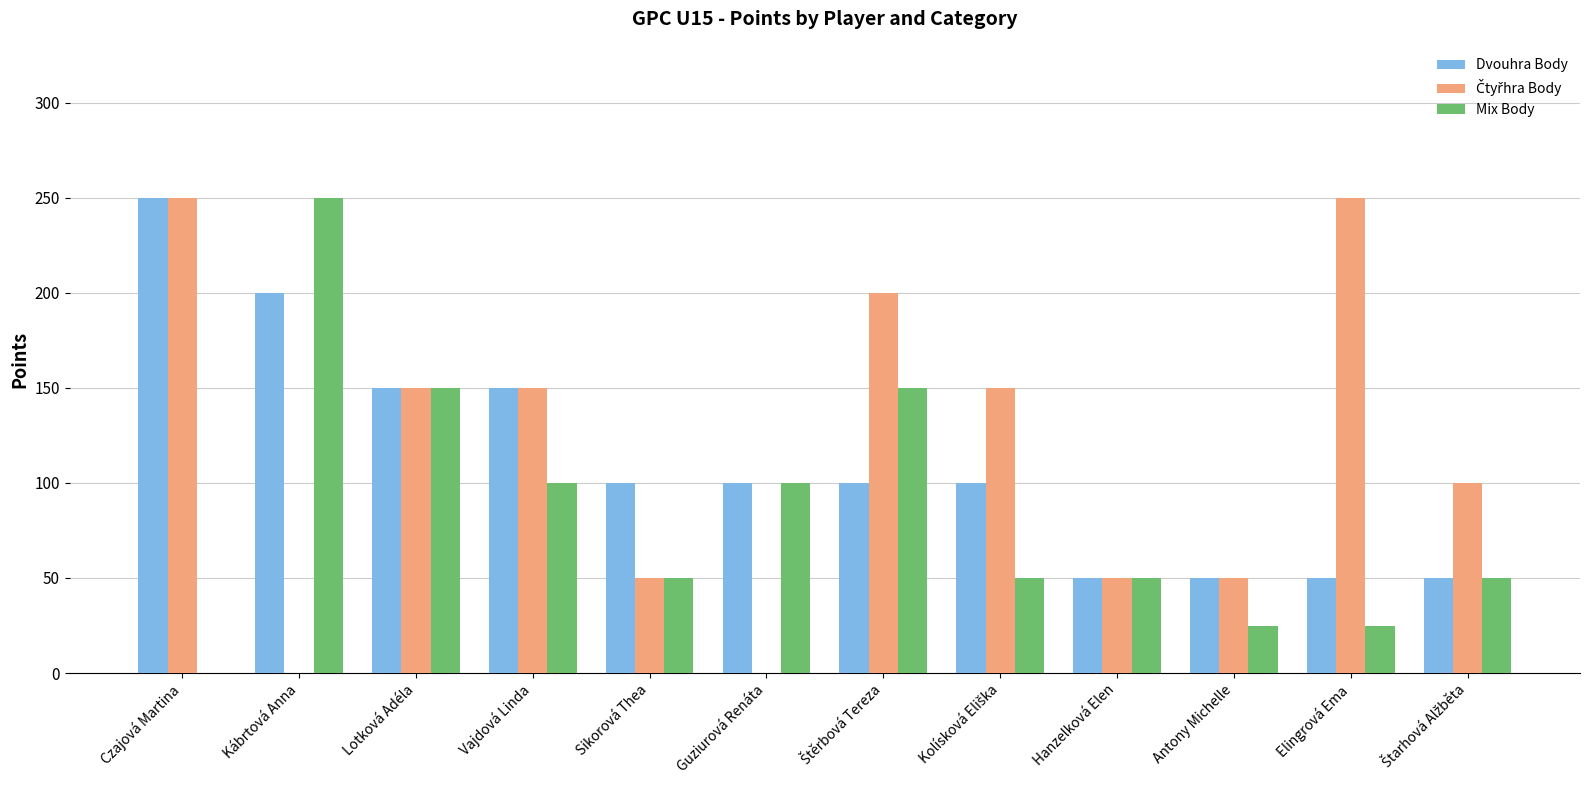

What is the maximum value shown in the chart?

250